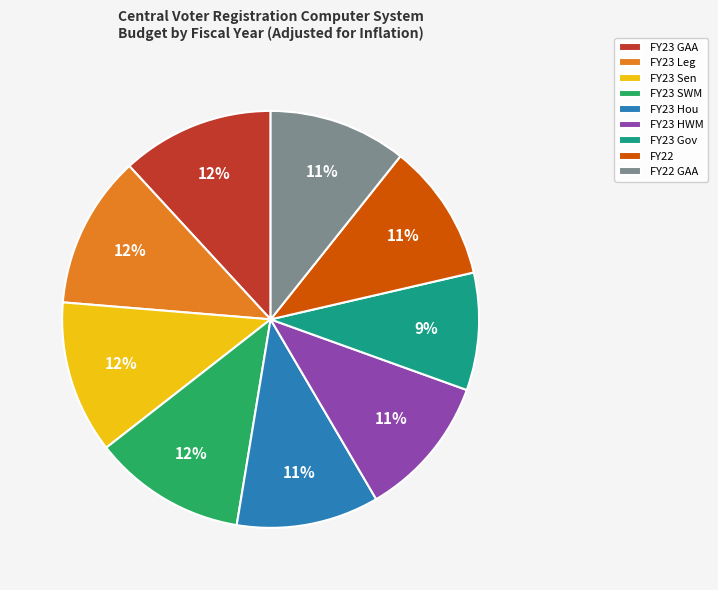

How many segments does this pie chart have?

9